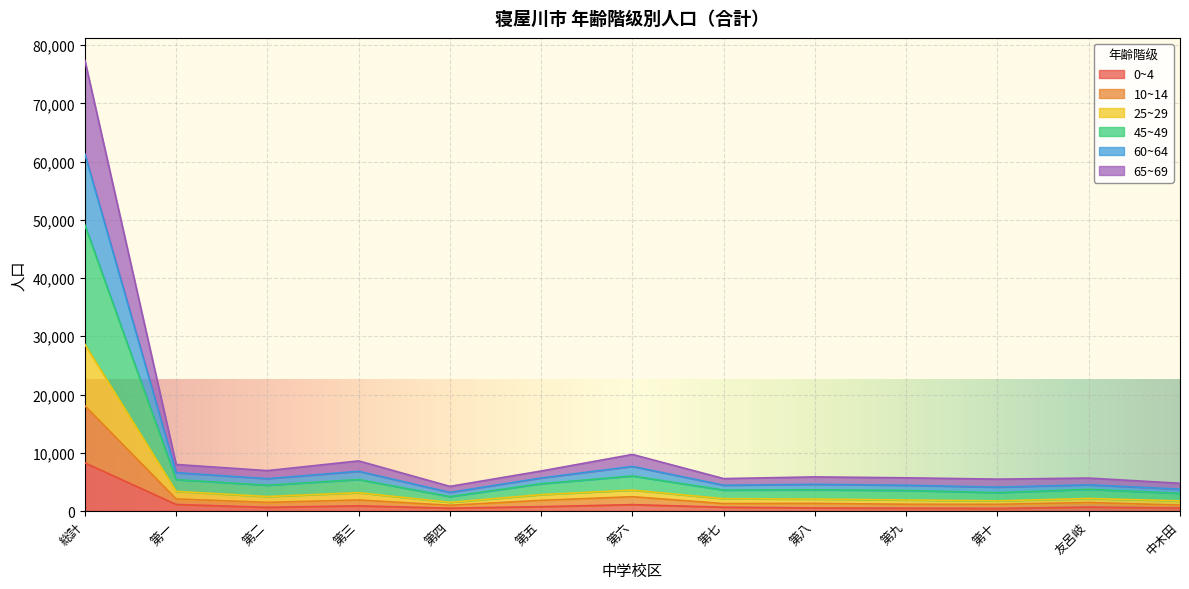

How many interior local peaks does the 10~14 series have?

4